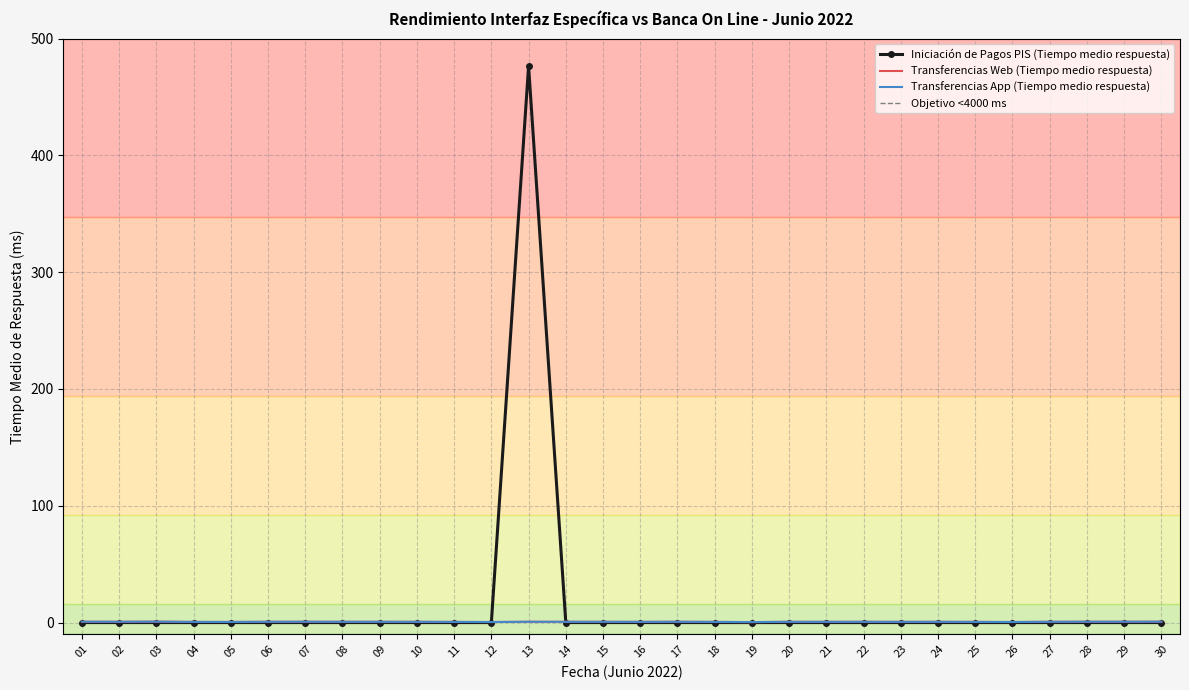

How many data points does each series have?

30